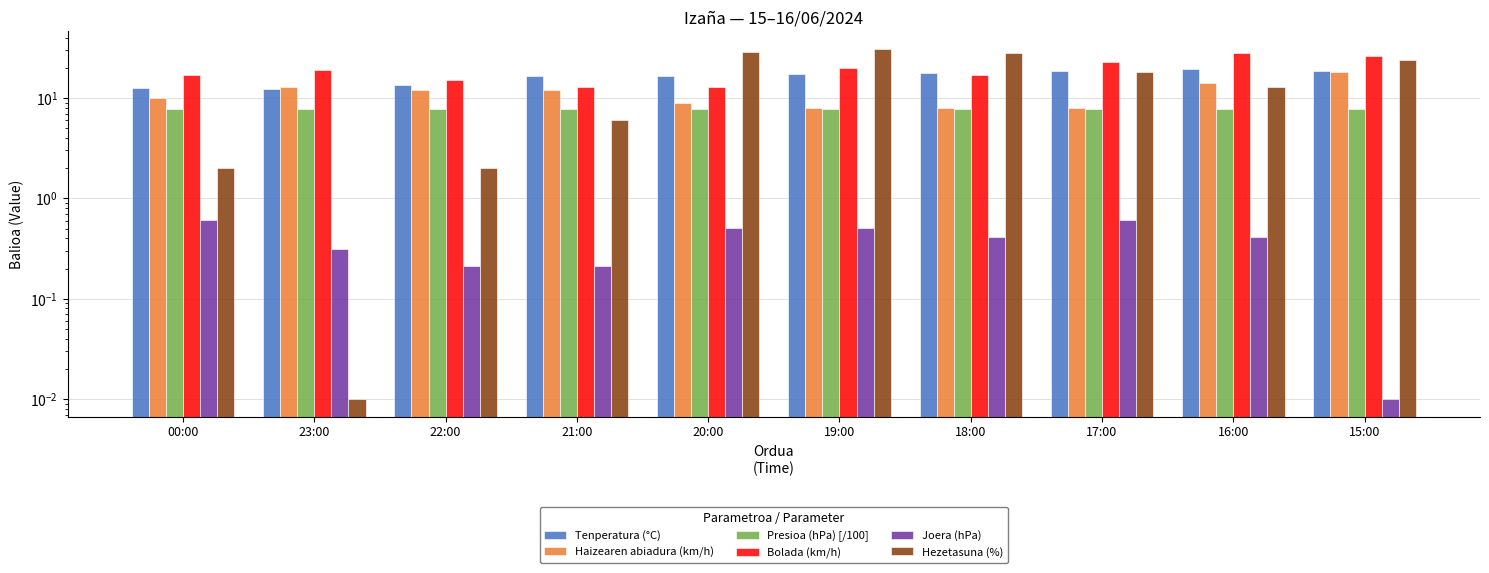

Reading left to right, list all the values displayed in this chart.

Tenperatura (°C): 12.5	12.2	13.4	16.5	16.6	17.3	17.8	18.6	19.3	18.6
Haizearen abiadura (km/h): 10.0	13.0	12.0	12.0	9.0	8.0	8.0	8.0	14.0	18.0
Presioa (hPa) [/100]: 7.7	7.7	7.7	7.7	7.7	7.7	7.7	7.7	7.7	7.7
Bolada (km/h): 17.0	19.0	15.0	13.0	13.0	20.0	17.0	23.0	28.0	26.0
Joera (hPa): 0.6	0.3	0.2	0.2	0.5	0.5	0.4	0.6	0.4	0.0
Hezetasuna (%): 2.0	0.0	2.0	6.0	29.0	31.0	28.0	18.0	13.0	24.0